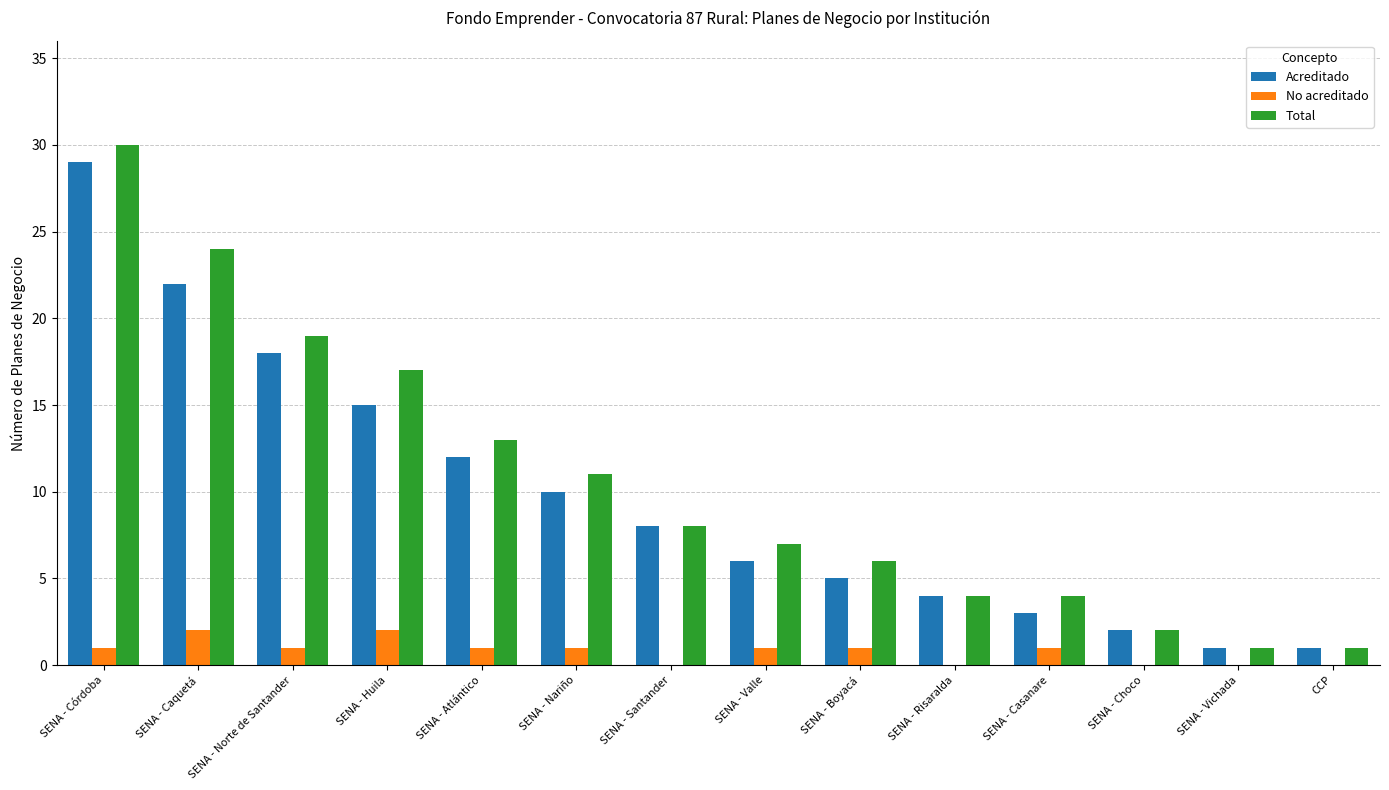

Is the value of Total at SENA - Huila greater than the value of No acreditado at SENA - Valle?

Yes